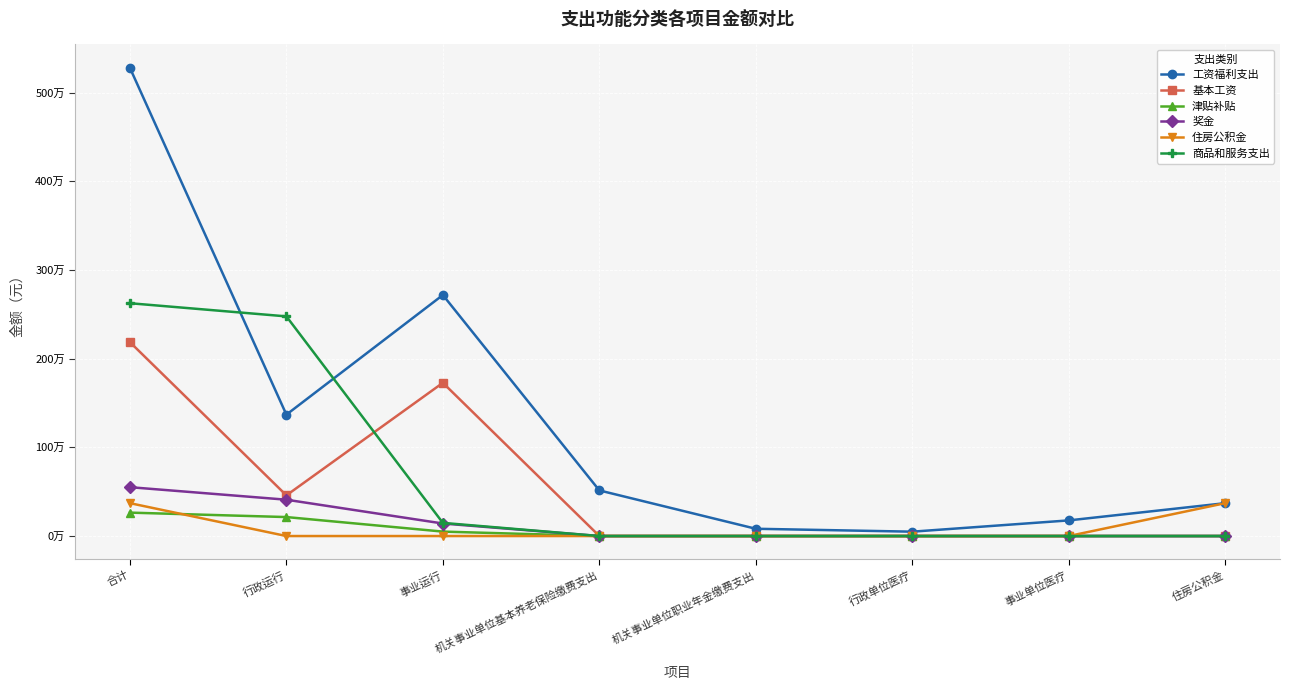

Between 机关事业单位基本养老保险缴费支出 and 住房公积金, which series saw the biggest shift?

住房公积金